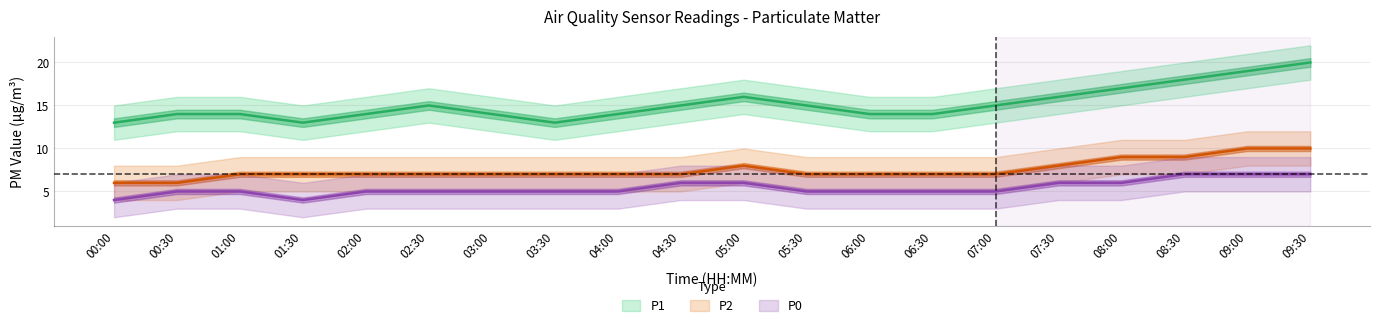

The P0 series shows 5 at 01:00. True or false?

True